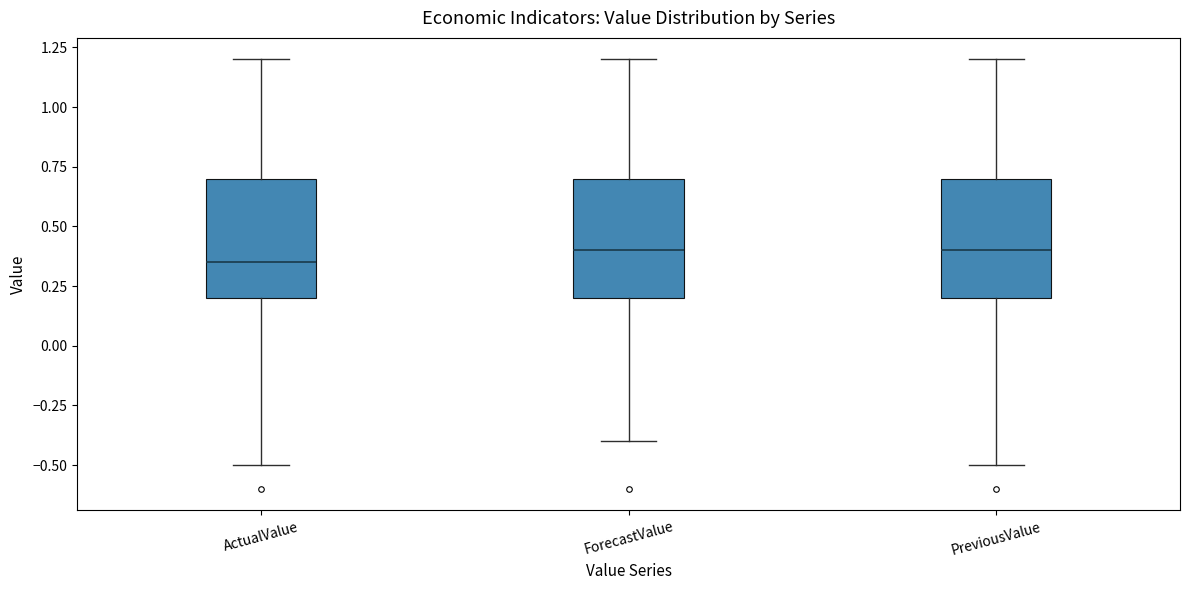

Reading left to right, read every box against the y-axis: the position of its median line, the range the box covers, and the ends of its whiskers. The values are not printed on the chart, so give them approximately, as read against the axis.

ActualValue: median 0.35, box 0.20 to 0.70, whiskers -0.50 to 1.20
ForecastValue: median 0.40, box 0.20 to 0.70, whiskers -0.40 to 1.20
PreviousValue: median 0.40, box 0.20 to 0.70, whiskers -0.50 to 1.20